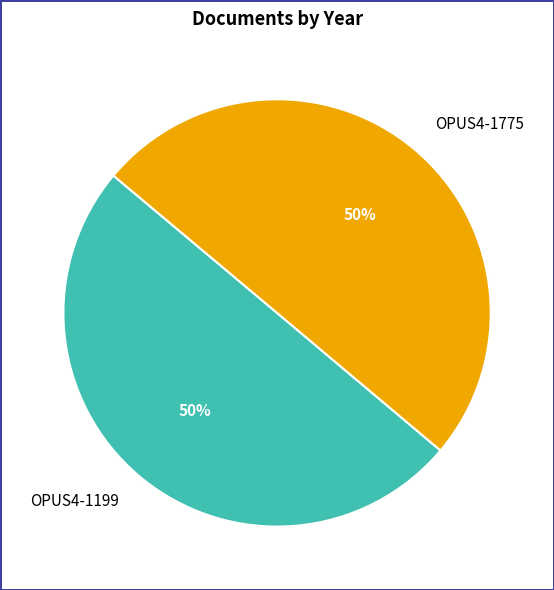

Approximately how many times larger is the value at OPUS4-1199 compared to OPUS4-1775?

1.0